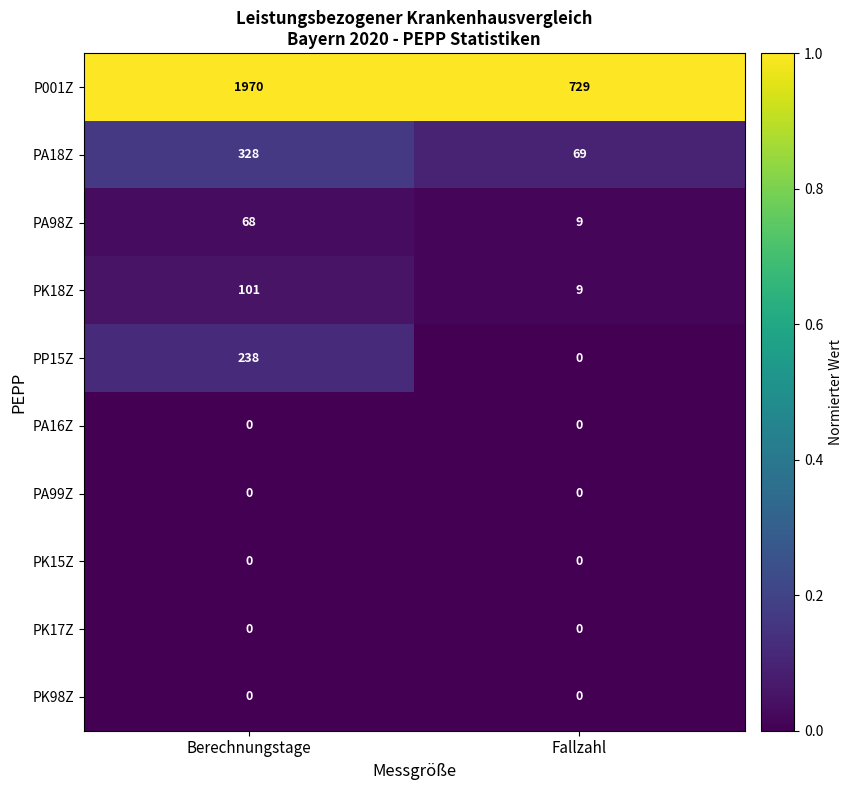

What is the sum of all PK18Z values?

110